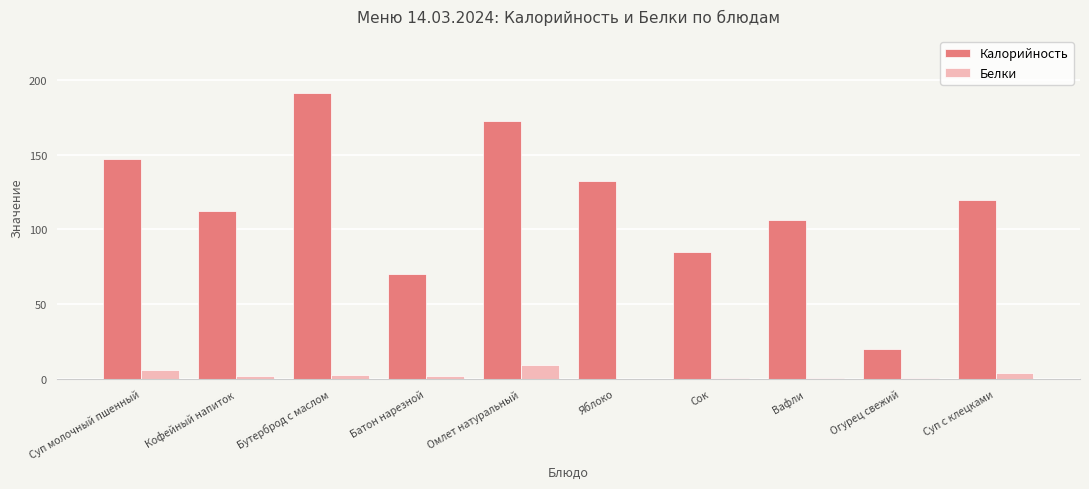

Which series has the largest total across all categories?

Калорийность